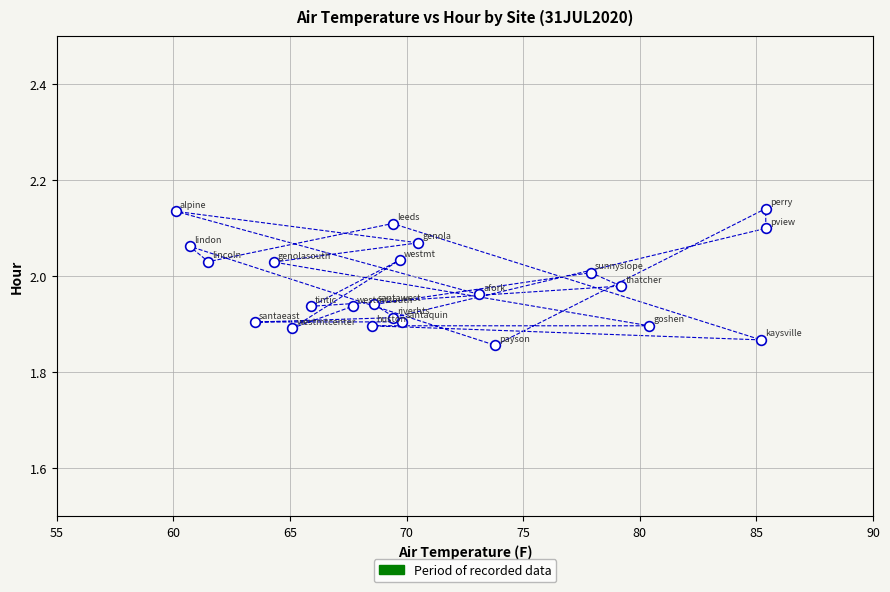

What is the range of X values (max minus min)?

25.3